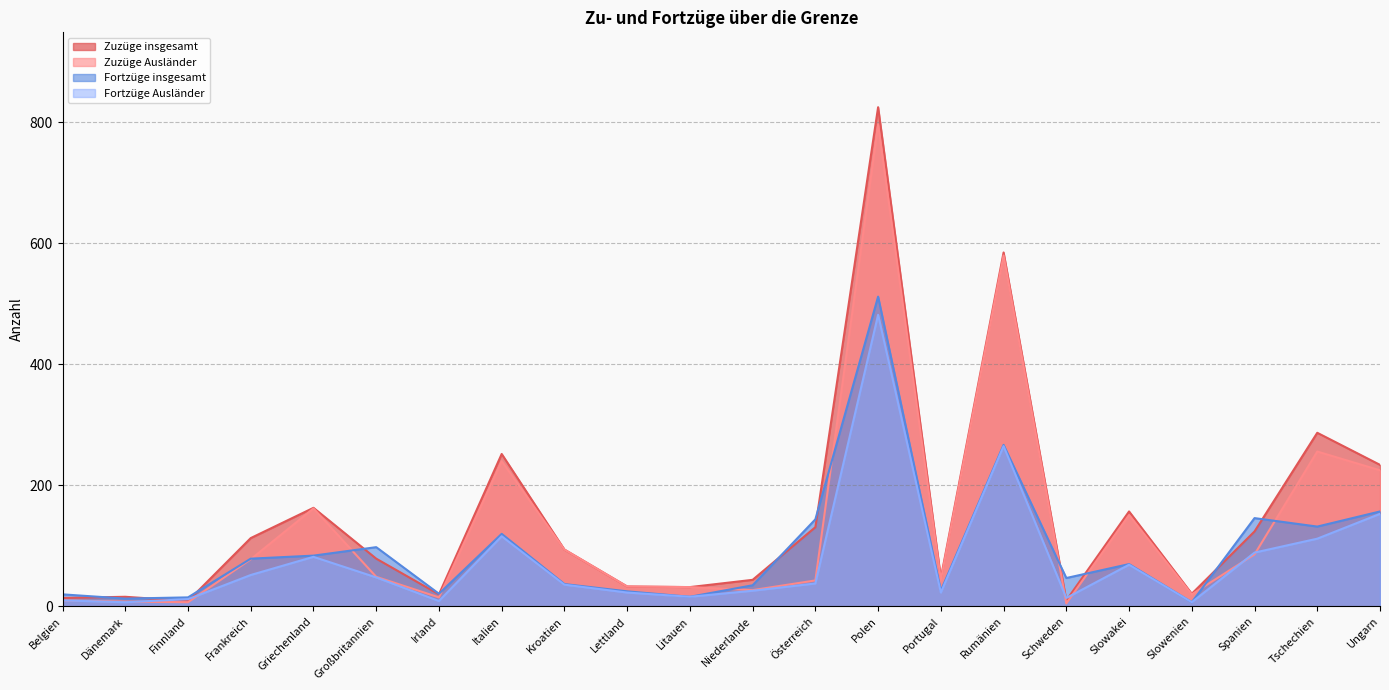

Rank the categories by Fortzüge insgesamt value from lowest to highest.

Slowenien, Dänemark, Finnland, Litauen, Belgien, Irland, Lettland, Portugal, Niederlande, Kroatien, Schweden, Slowakei, Frankreich, Griechenland, Großbritannien, Italien, Tschechien, Österreich, Spanien, Ungarn, Rumänien, Polen